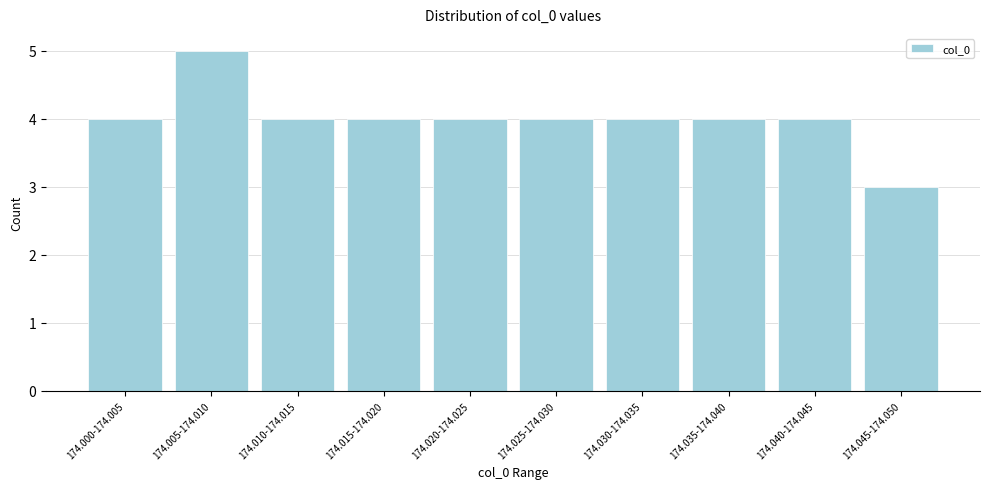

Reading left to right, extract all data points from this chart.

4	5	4	4	4	4	4	4	4	3